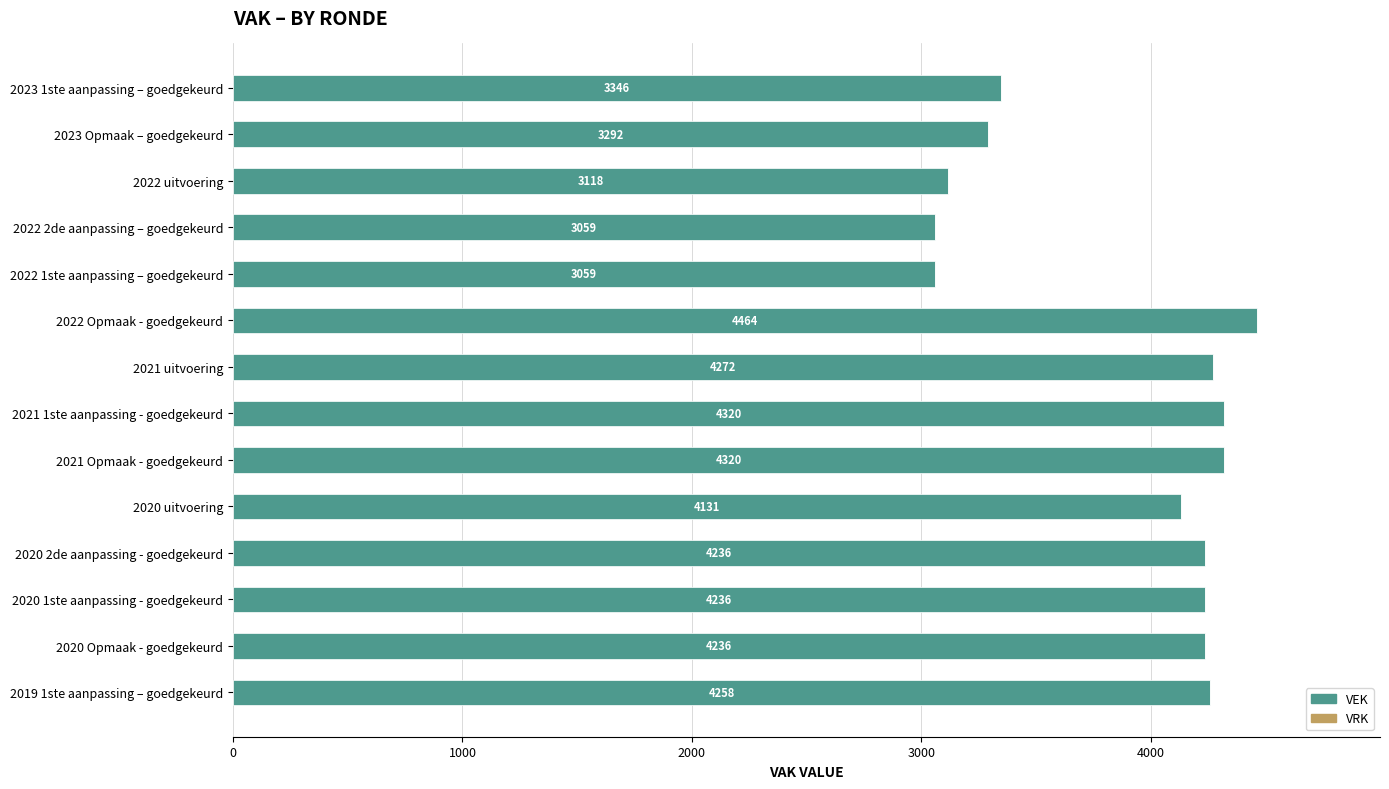

Between 2020 uitvoering and 2022 Opmaak - goedgekeurd, which is larger?

2022 Opmaak - goedgekeurd